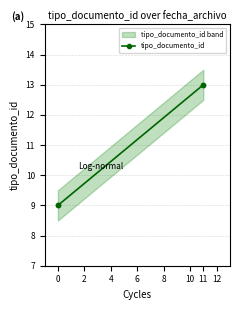

What is the change in value from 2 to 4?

+4